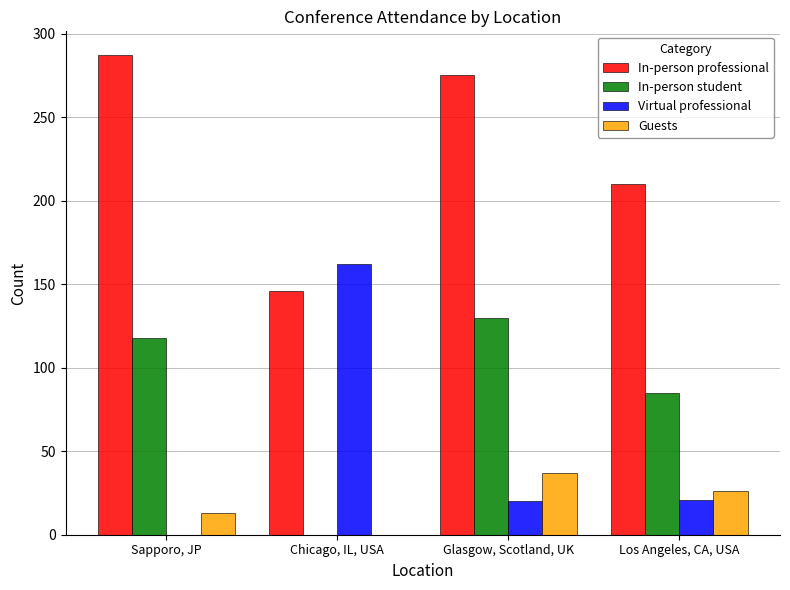

What is the sum of the Guests values at Glasgow, Scotland, UK and Sapporo, JP?

50